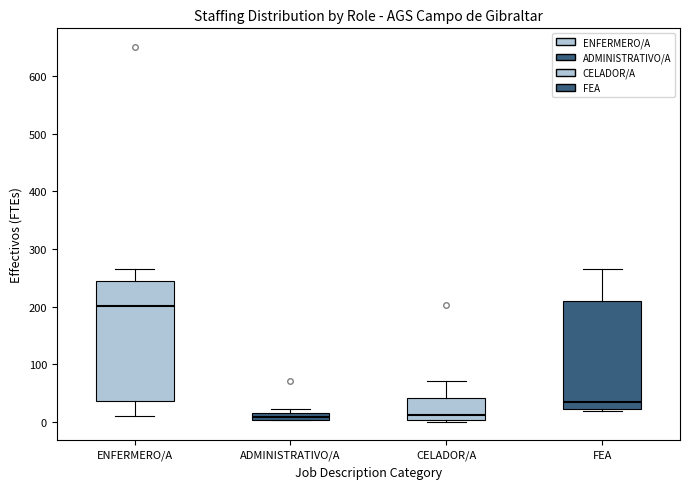

Where does the median line of the box for FEA sit on the y-axis? The values are not printed on the chart, so give them approximately, as read against the axis.

40